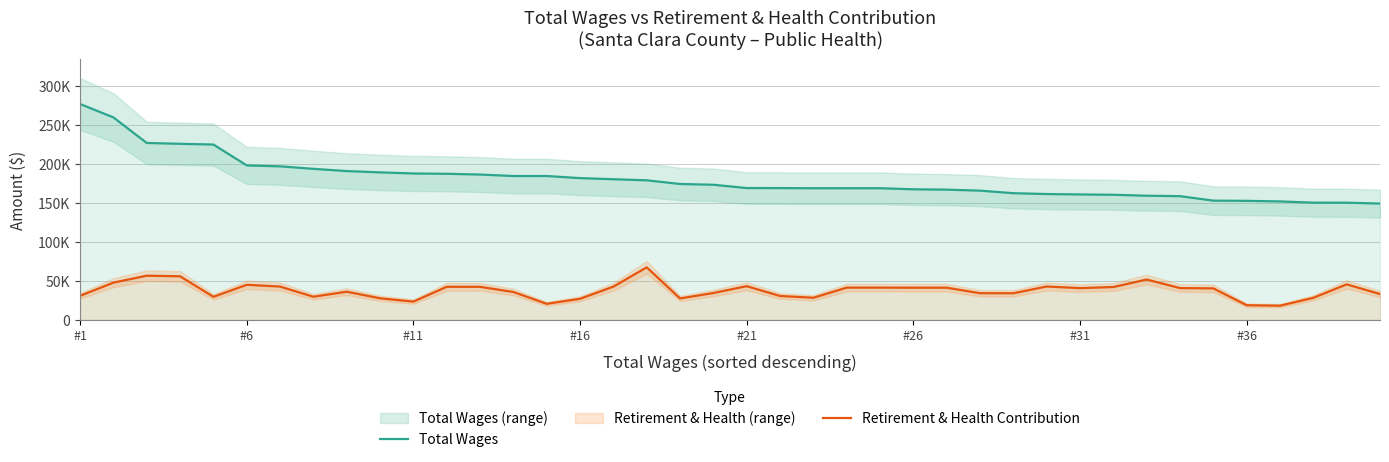

What is the sum of all Retirement & Health Contribution values?

1504362